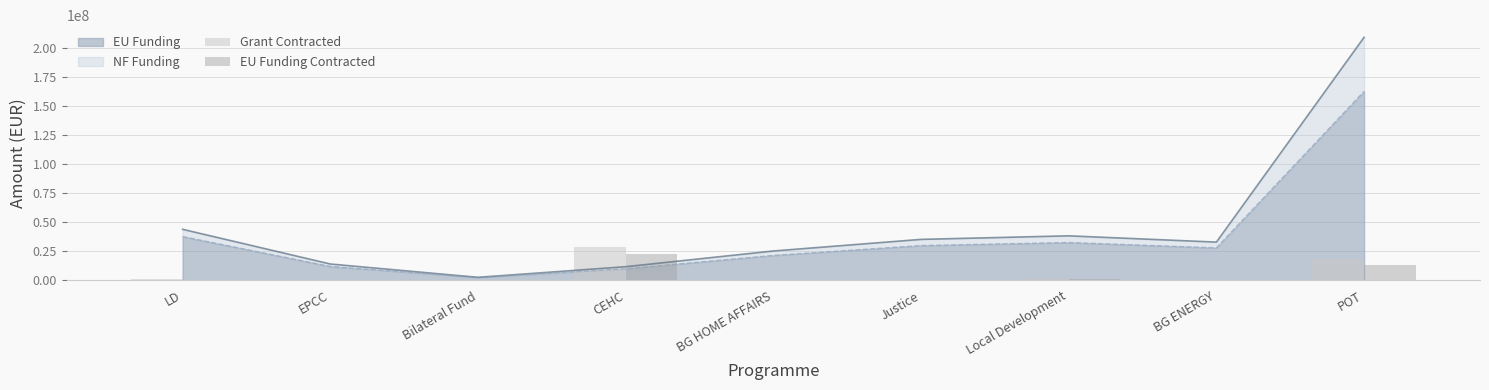

The EU Funding series shows 162855769.7 at POT. True or false?

True